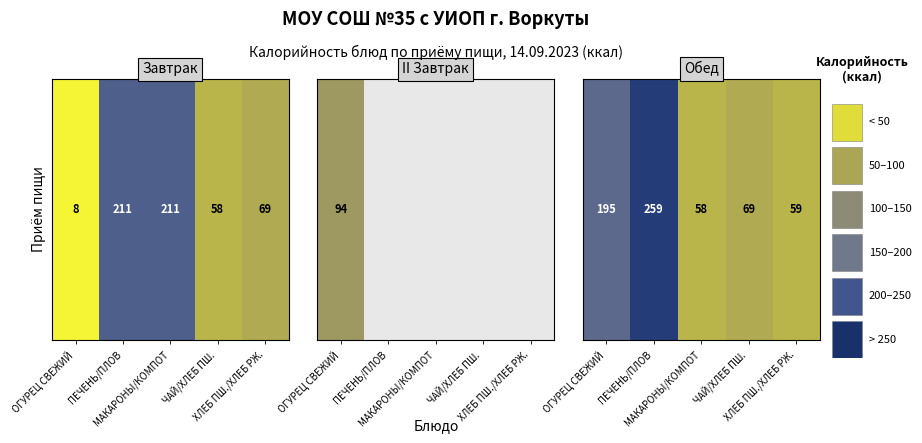

Which has a higher value, ПЕЧЕНЬ/ПЛОВ or ЧАЙ/ХЛЕБ ПШ.?

ПЕЧЕНЬ/ПЛОВ